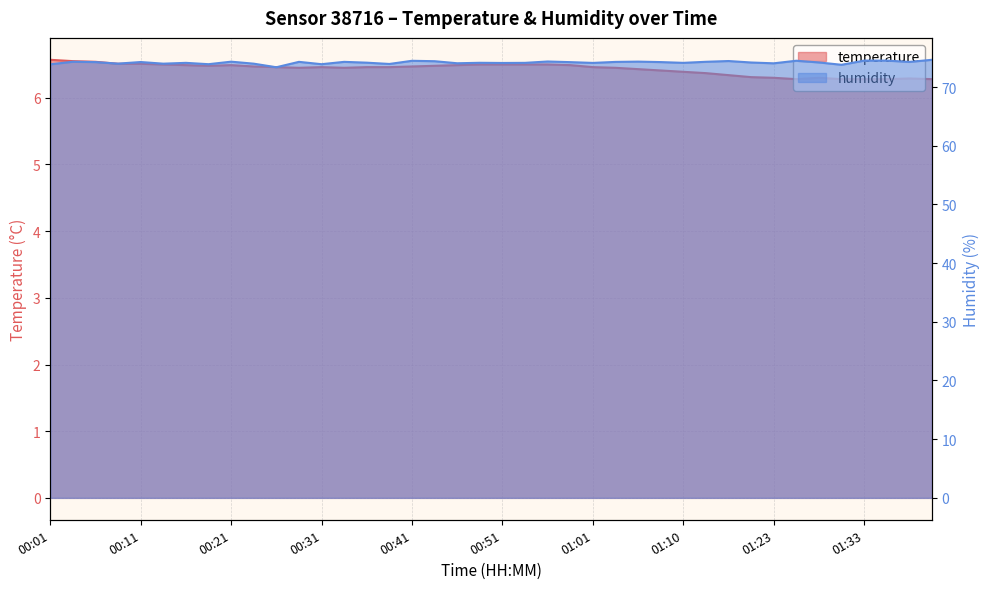

True or false: temperature has a value of 8.5 at 00:11.

False